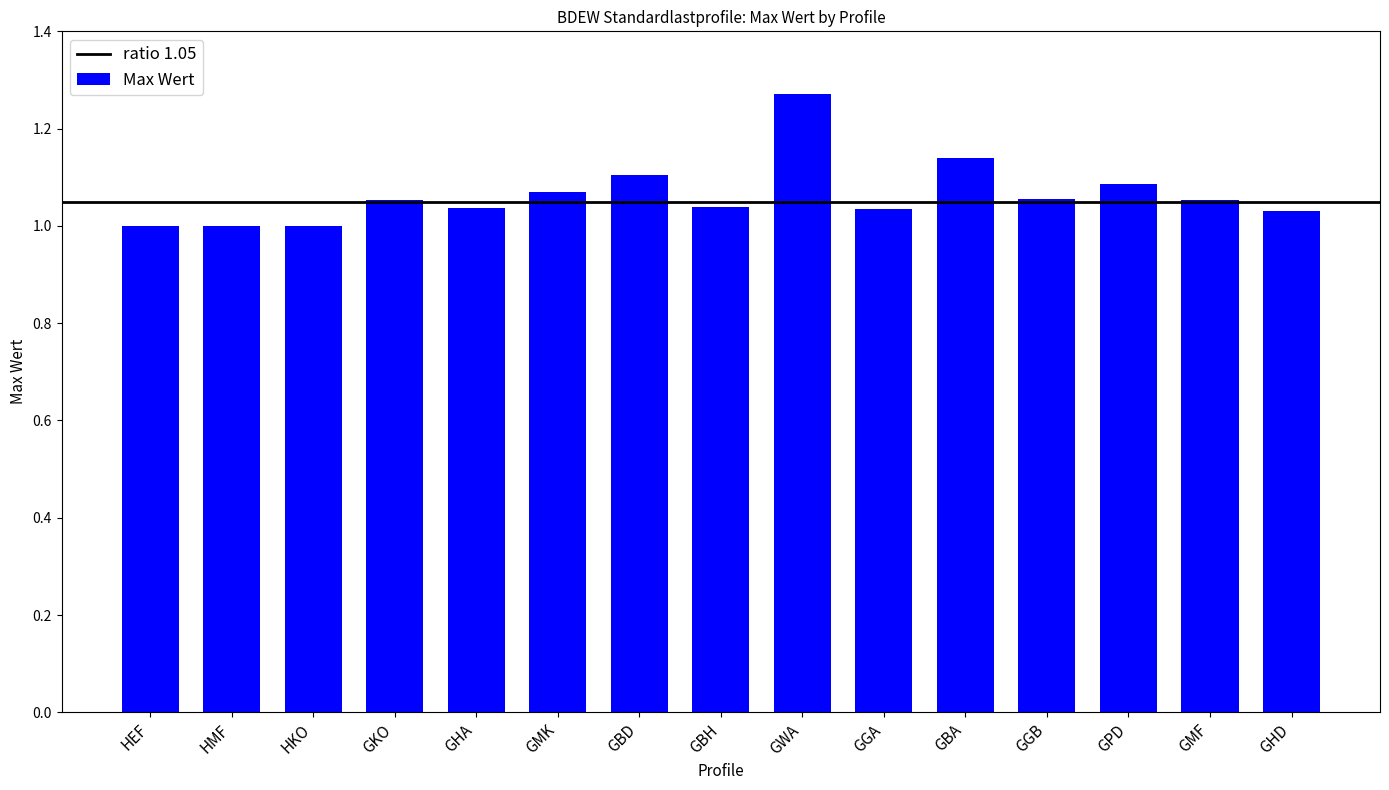

Is it true that the value at HEF is 0.4?

False